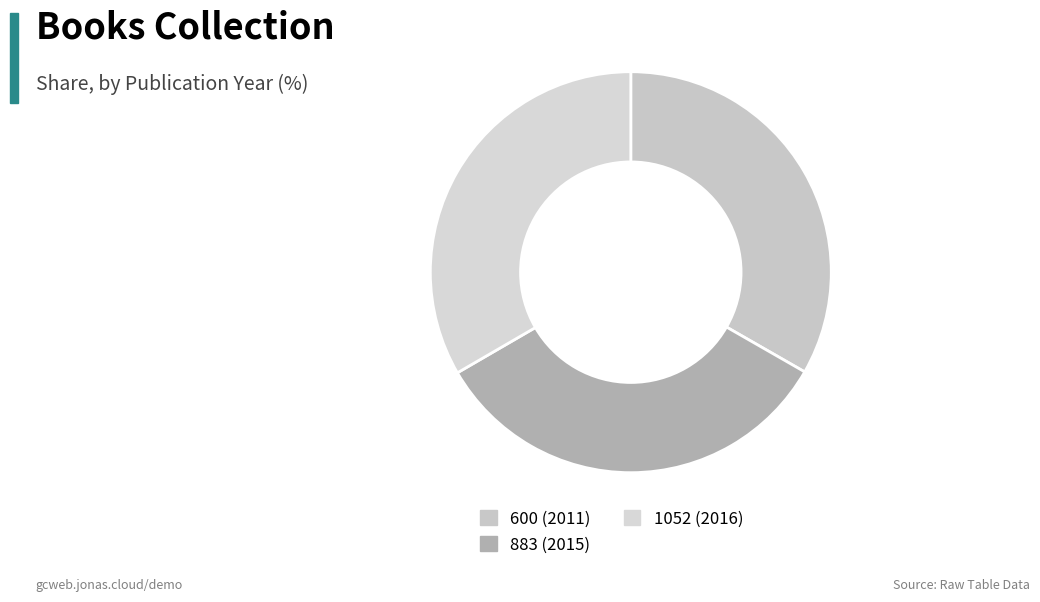

Is 883 (2015) the majority of the pie?

No